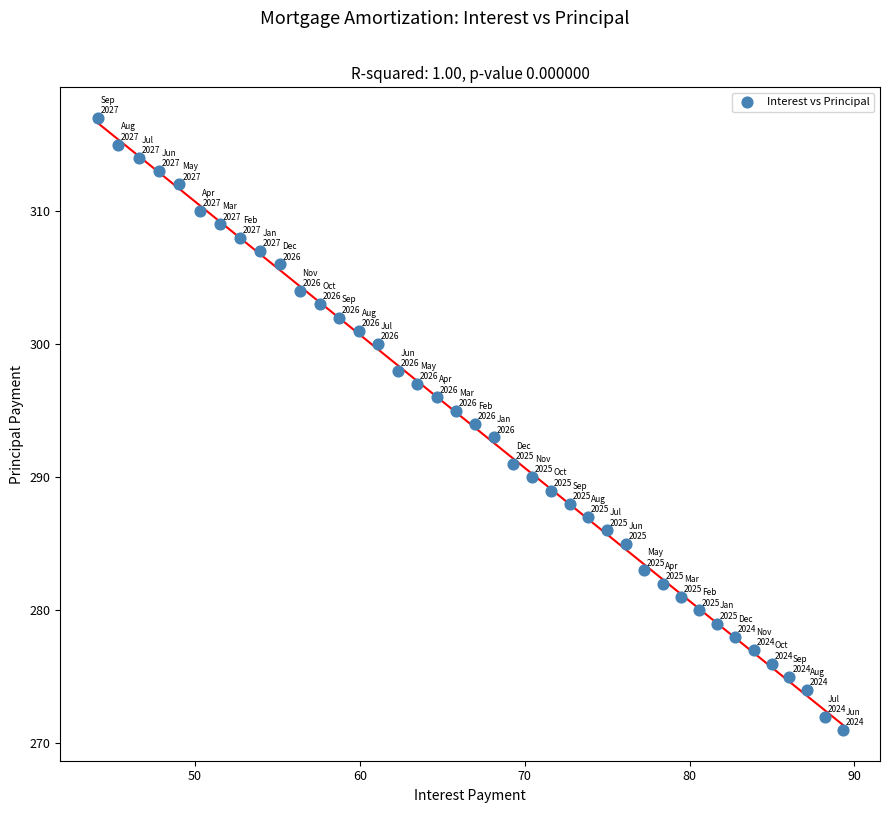

How many data points are displayed?

40